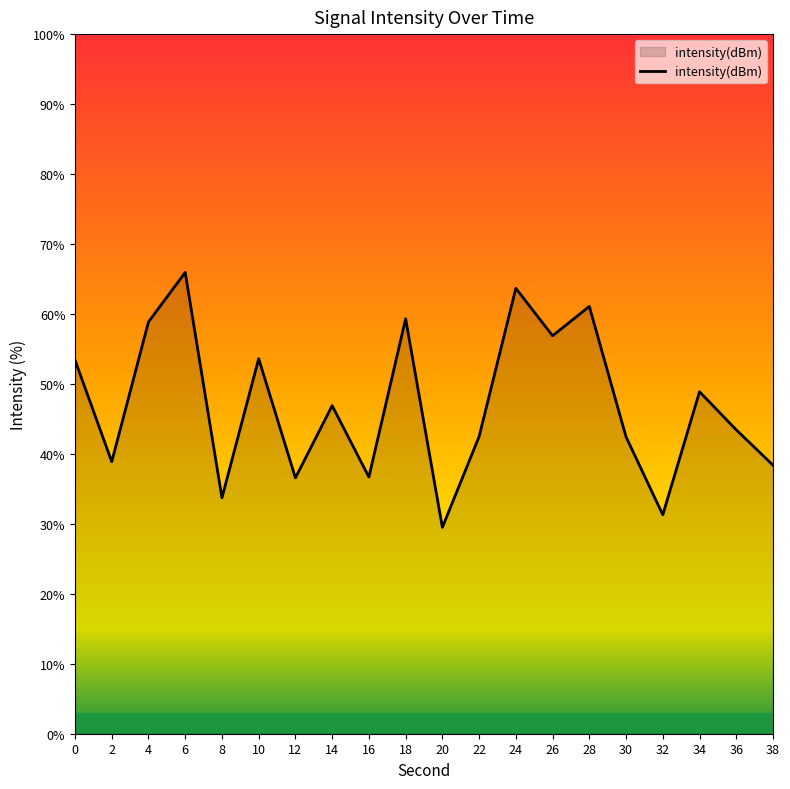

What is the minimum value shown in the chart?

29.5